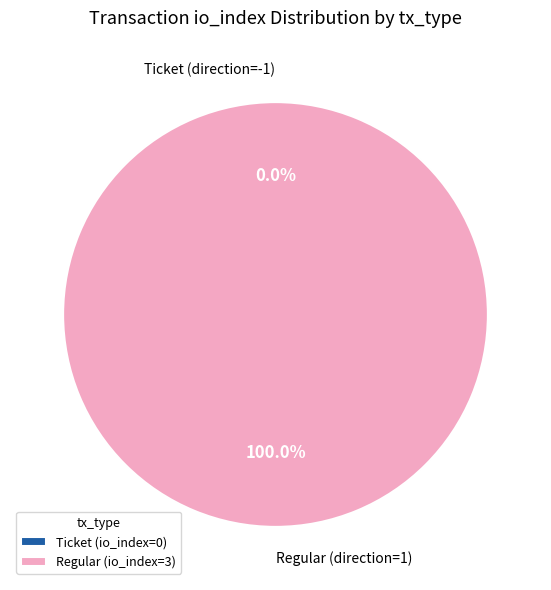

Is Ticket (direction=-1) the majority of the pie?

No